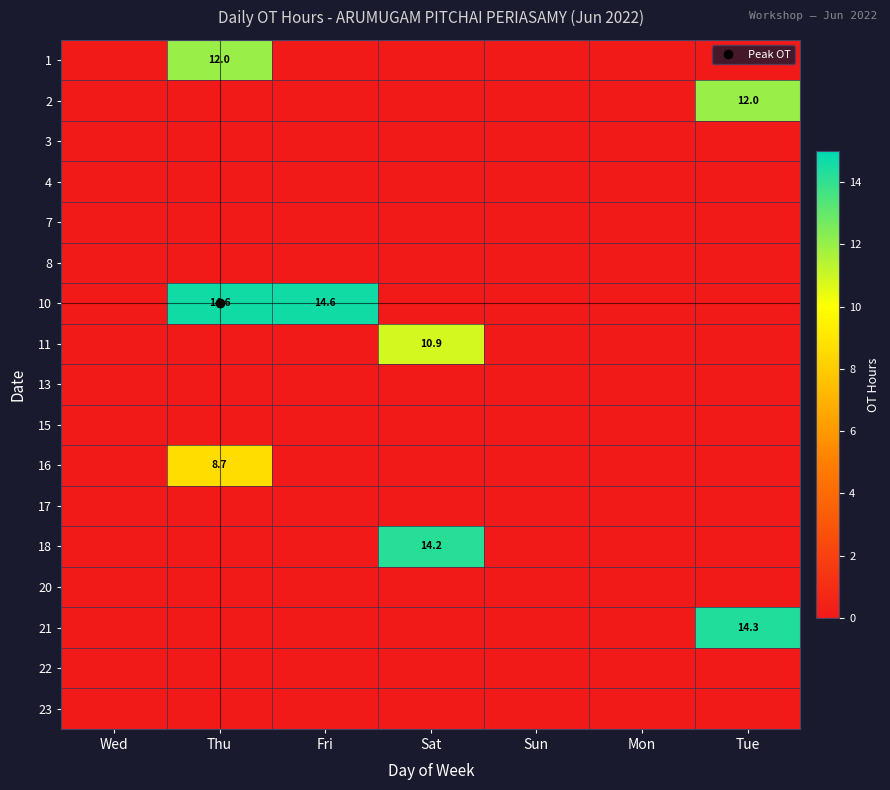

What is the spread (max minus min) of values at Sat?

14.2